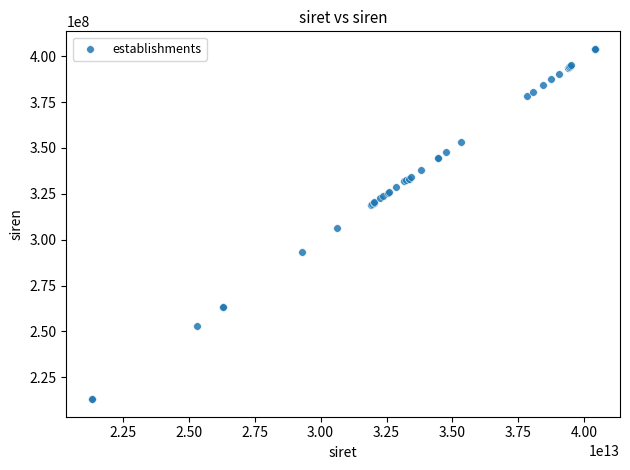

What Y value in the scatter plot is closest to 308565203?

306295981